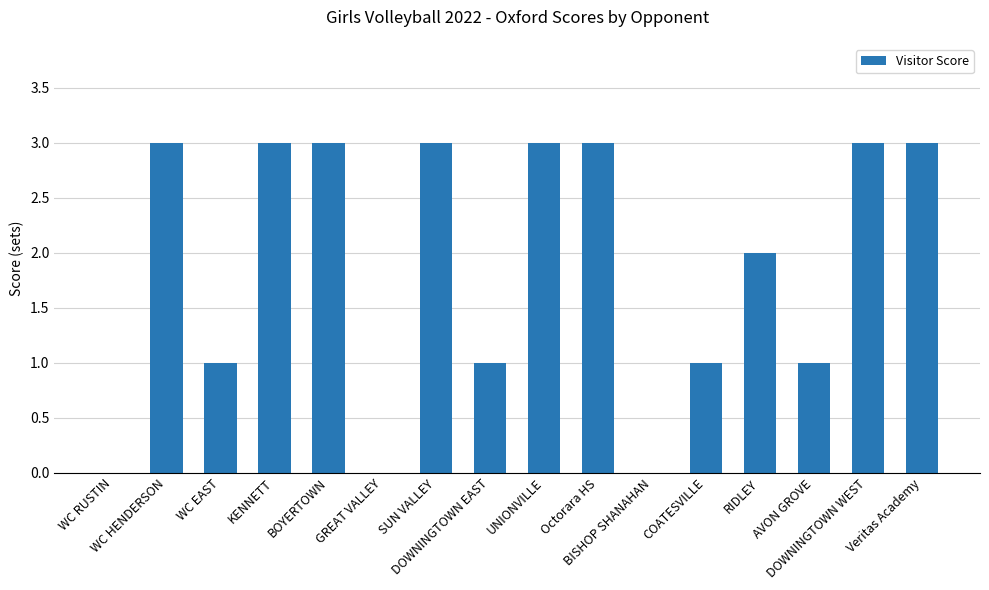

What is the sum of all values?

30